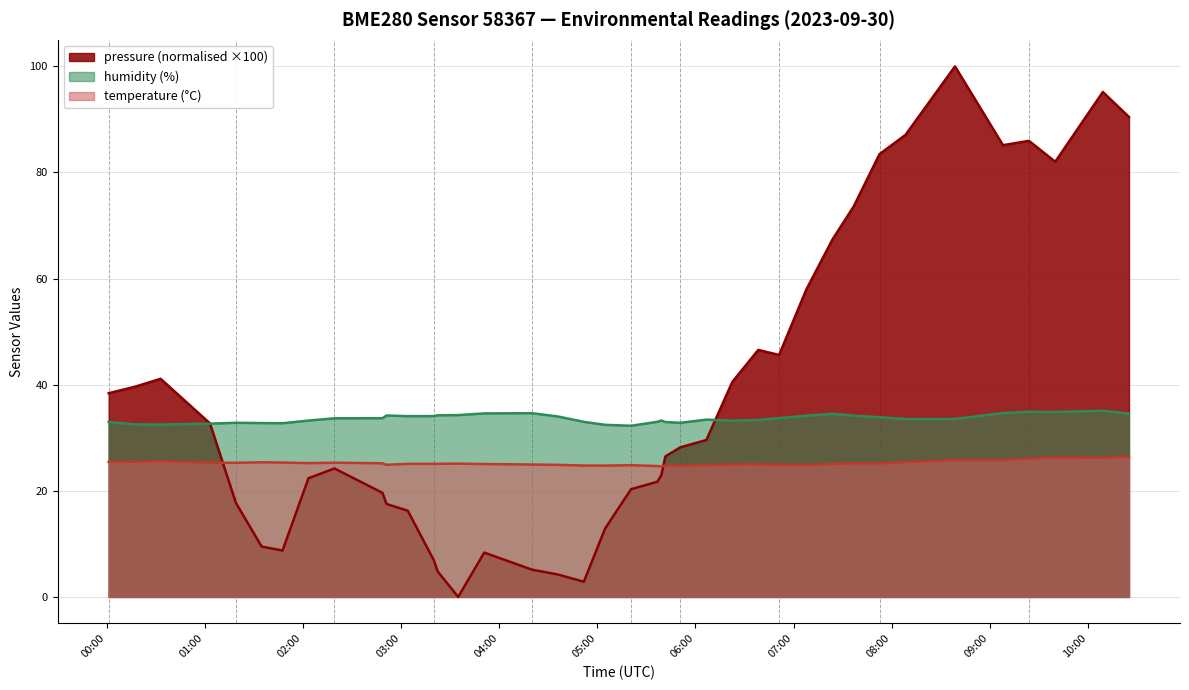

What is the lowest value of the temperature series?

24.6